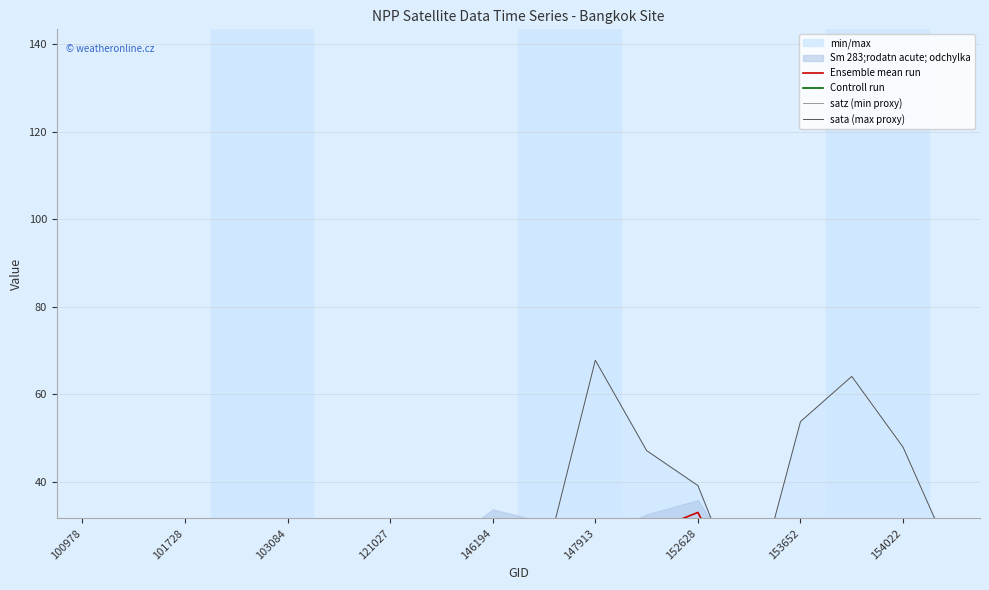

Where is the first local minimum for Controll run?

101728